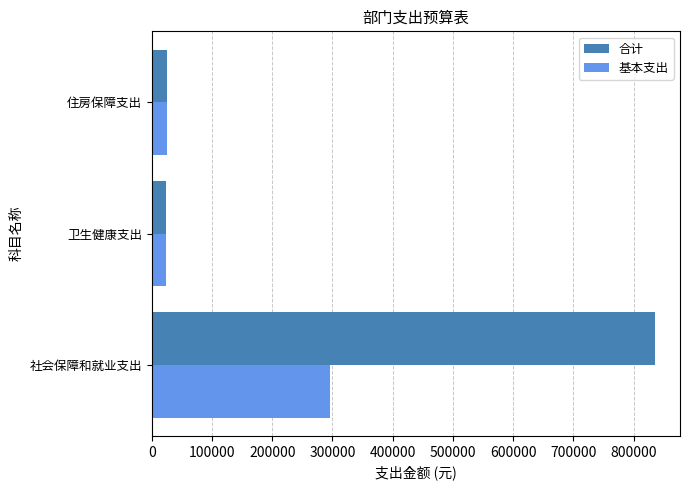

Which series has the largest range (max minus min)?

合计